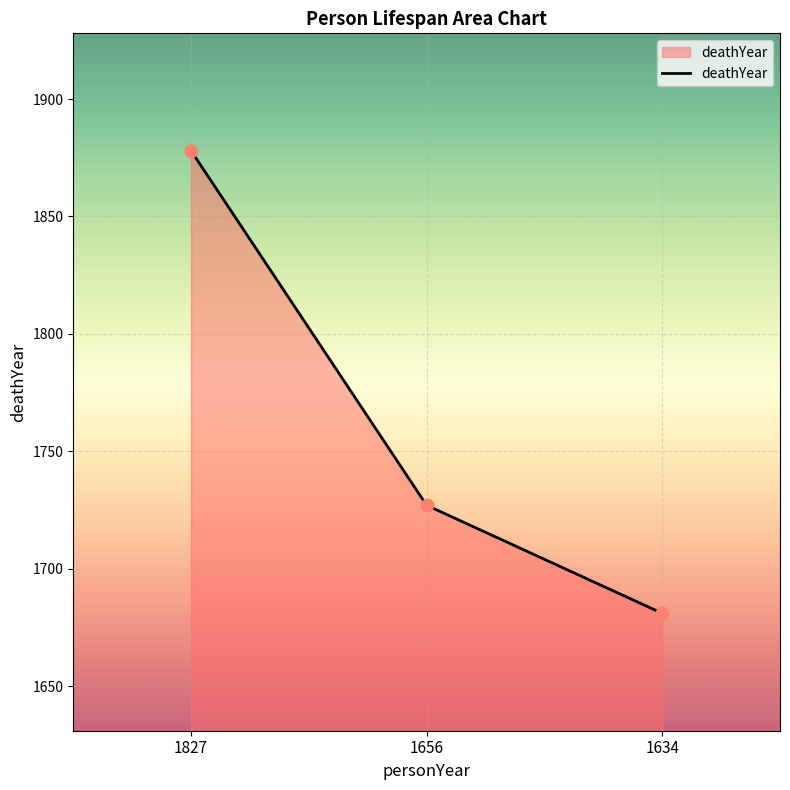

Which has a higher value, 1634 or 1656?

1656